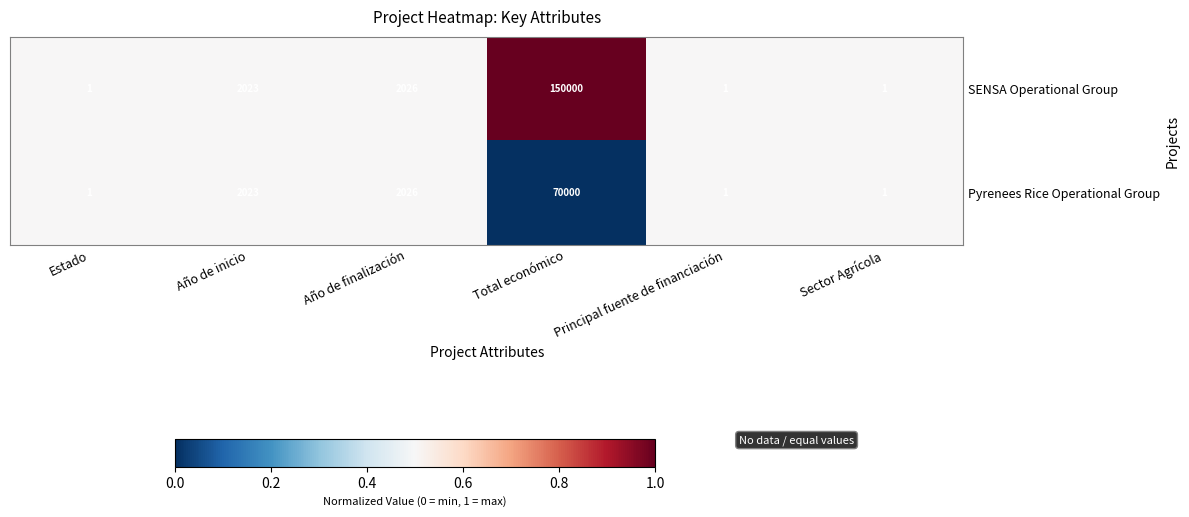

Rank the series by their average value, from lowest to highest.

Pyrenees Rice Operational Group, SENSA Operational Group